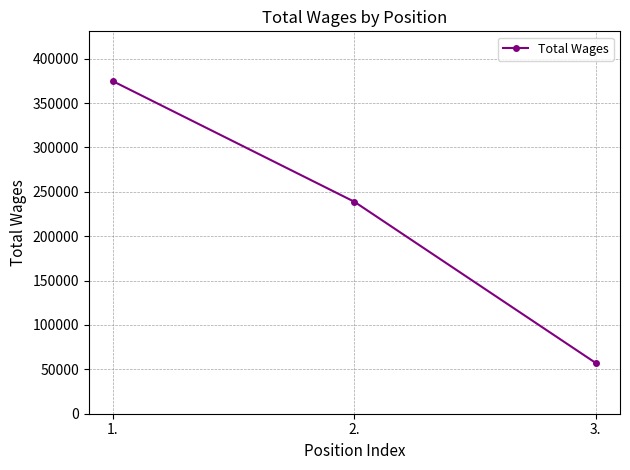

Is it true that the value at 1. is 259864?

False